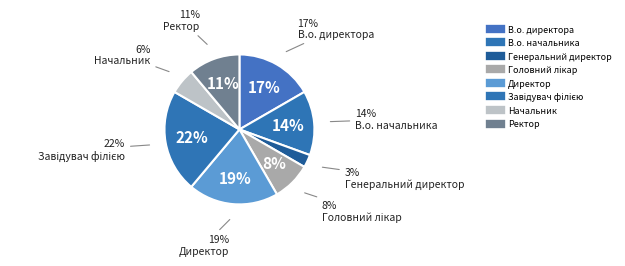

Count the number of slices in the pie.

8